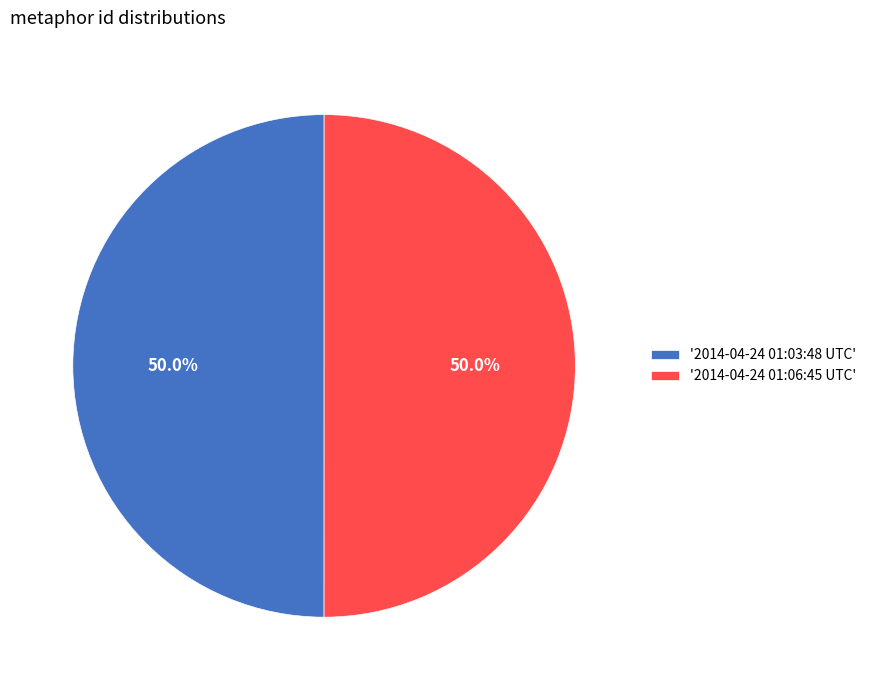

What is the ratio of the value at '2014-04-24 01:06:45 UTC' to the value at '2014-04-24 01:03:48 UTC'?

1.0